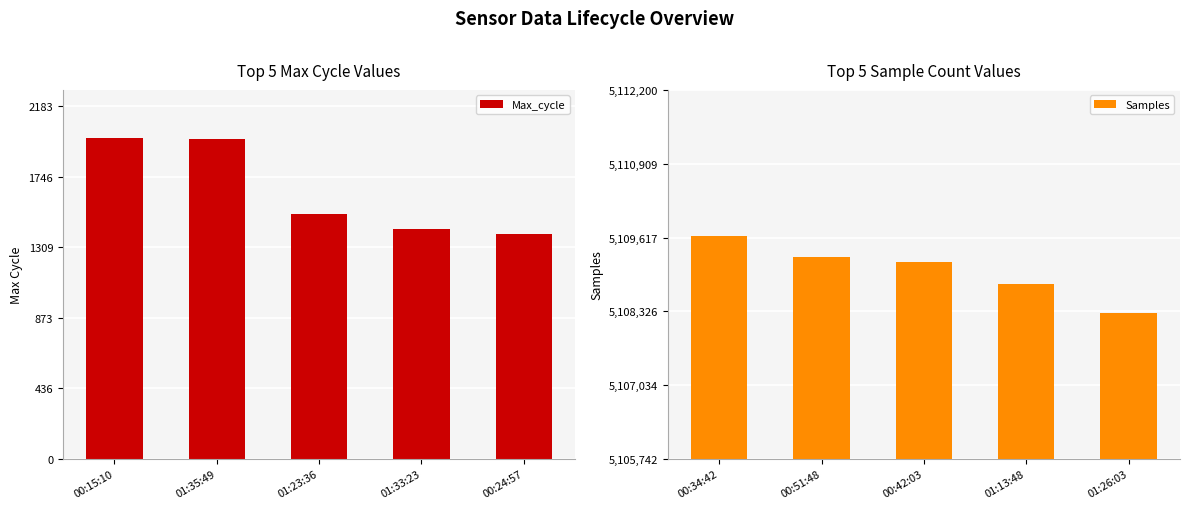

What is the value of the Samples bar at the 1st from the left?

5109646